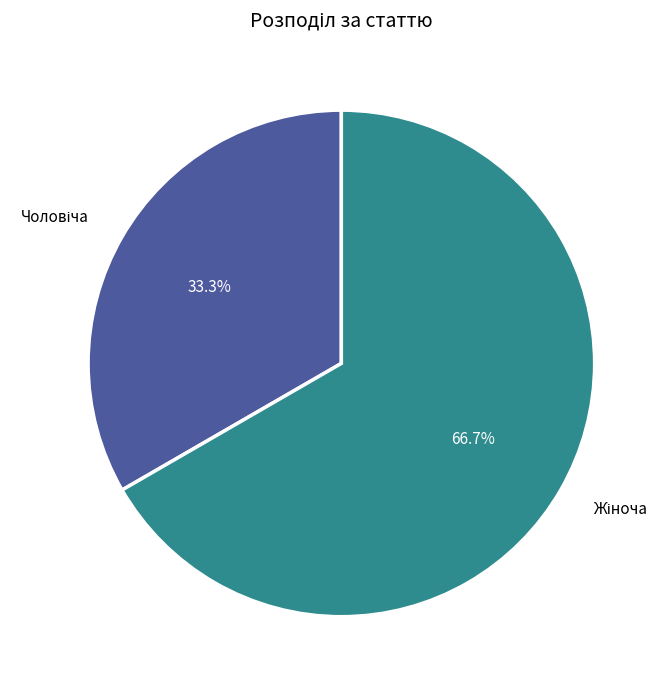

Is there any slice that represents more than half of the pie?

Yes